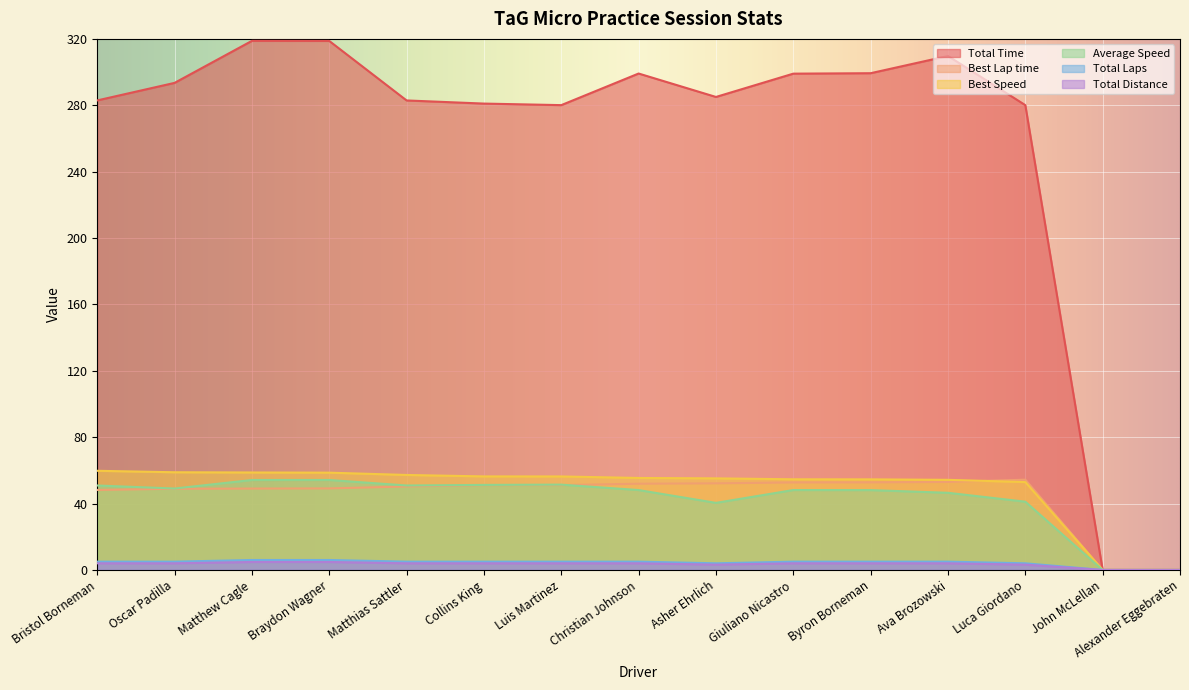

At how many categories does at least one series exceed 310?

2